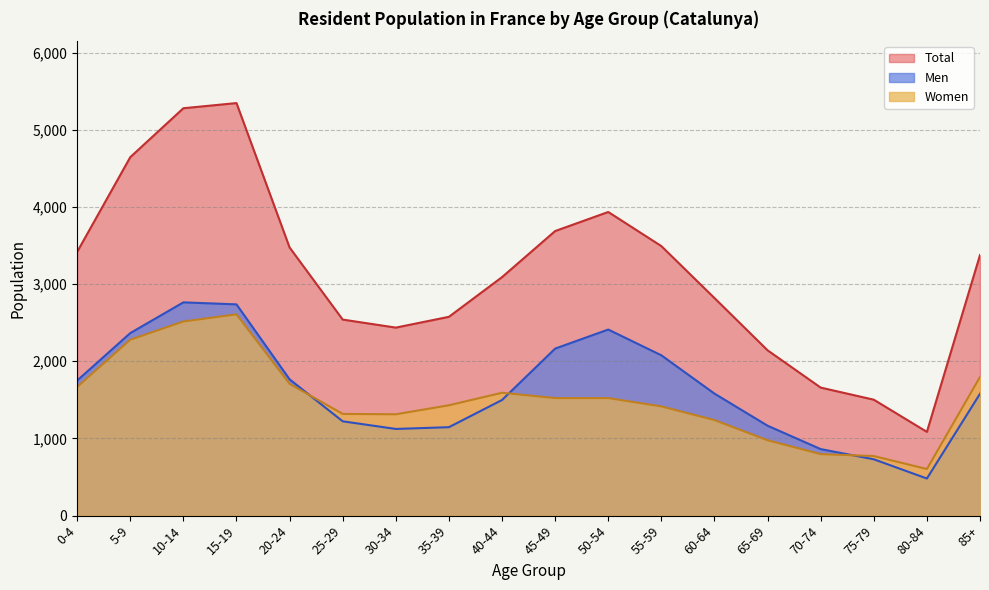

At which category is the sum across all series the highest?

15-19